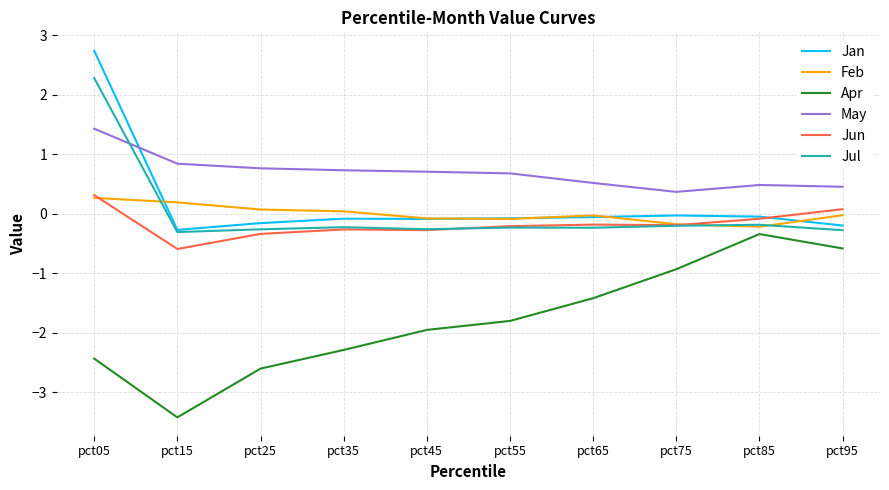

What is the maximum value for Jul?

2.3